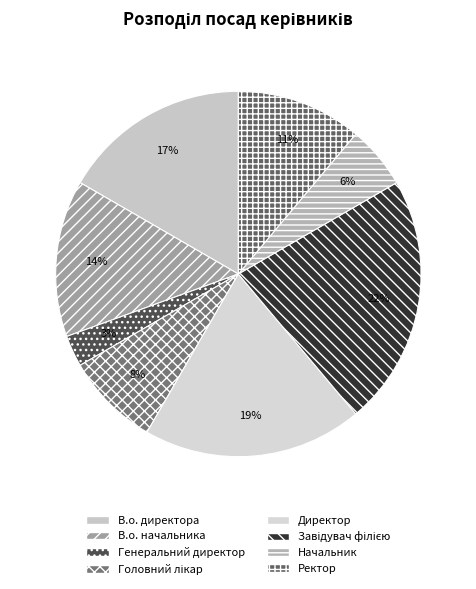

How many segments does this pie chart have?

8